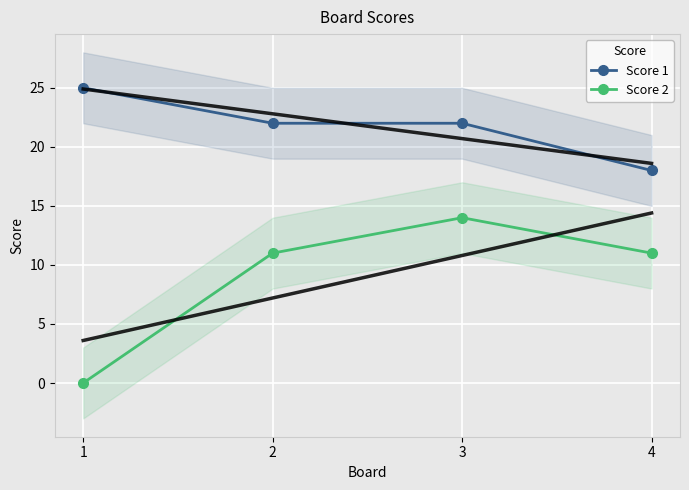

Rank the series at 1 from highest to lowest value.

Score 1, Score 2